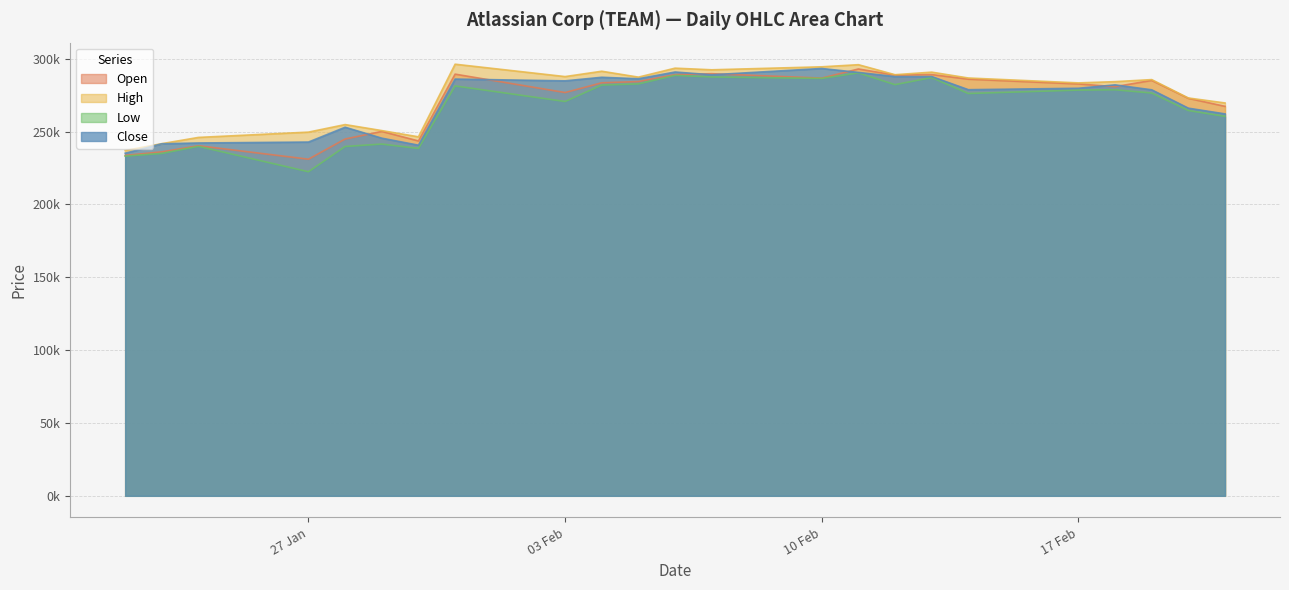

Does the chart have visible grid lines?

Yes